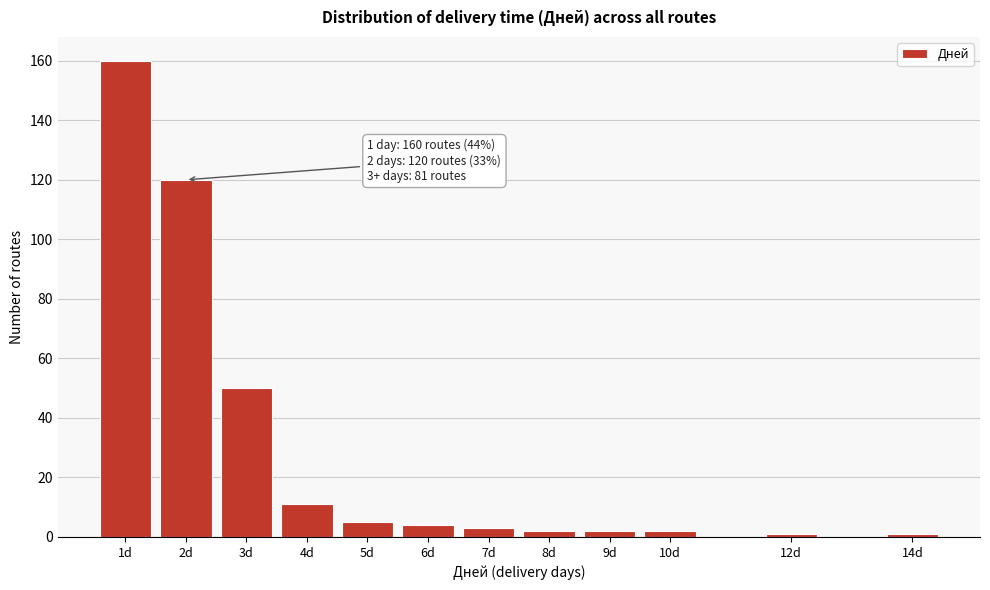

Reading right to left, transcribe all the data shown in this chart.

14d=1	12d=1	10d=2	9d=2	8d=2	7d=3	6d=4	5d=5	4d=11	3d=50	2d=120	1d=160